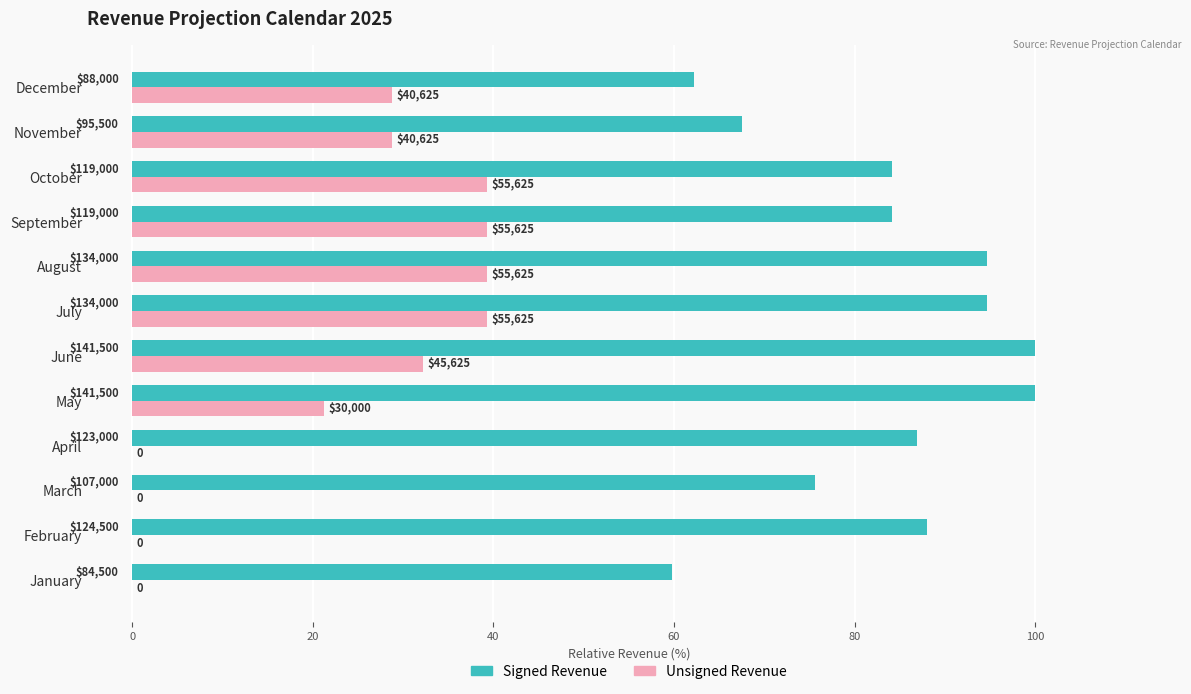

What are all the series names shown in the legend?

Signed Revenue, Unsigned Revenue